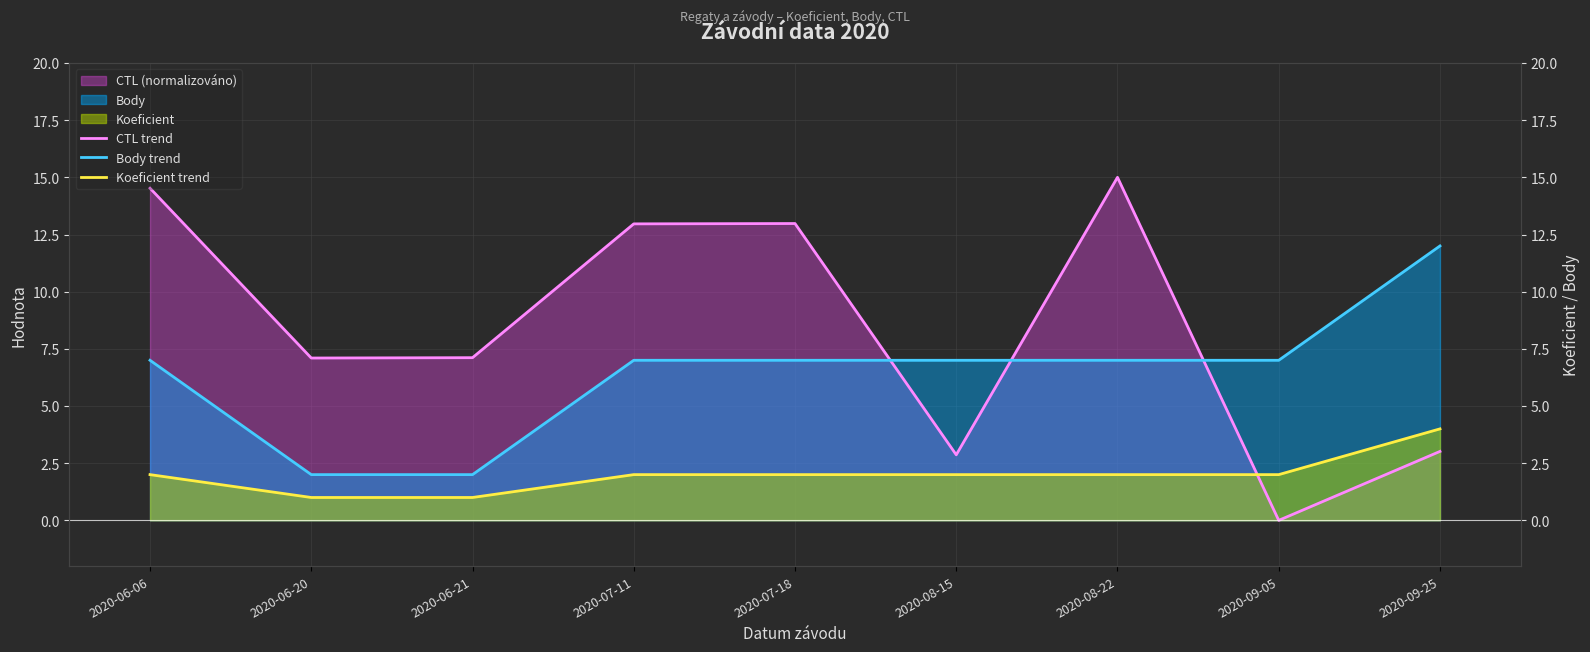

What is the difference between the highest and lowest values at 2020-08-22?

13.0